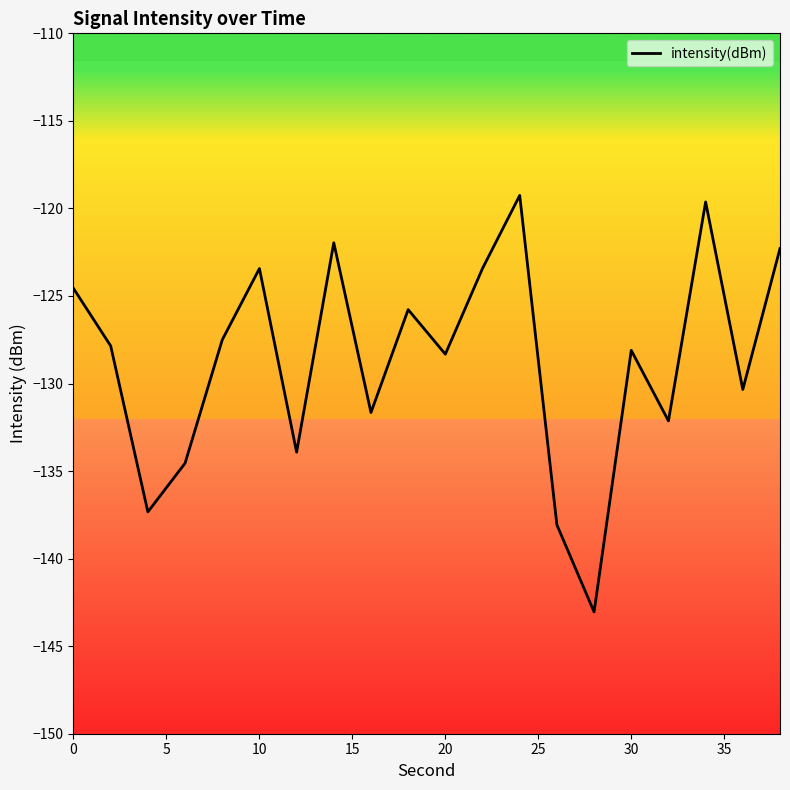

What is the minimum value shown in the chart?

-143.0